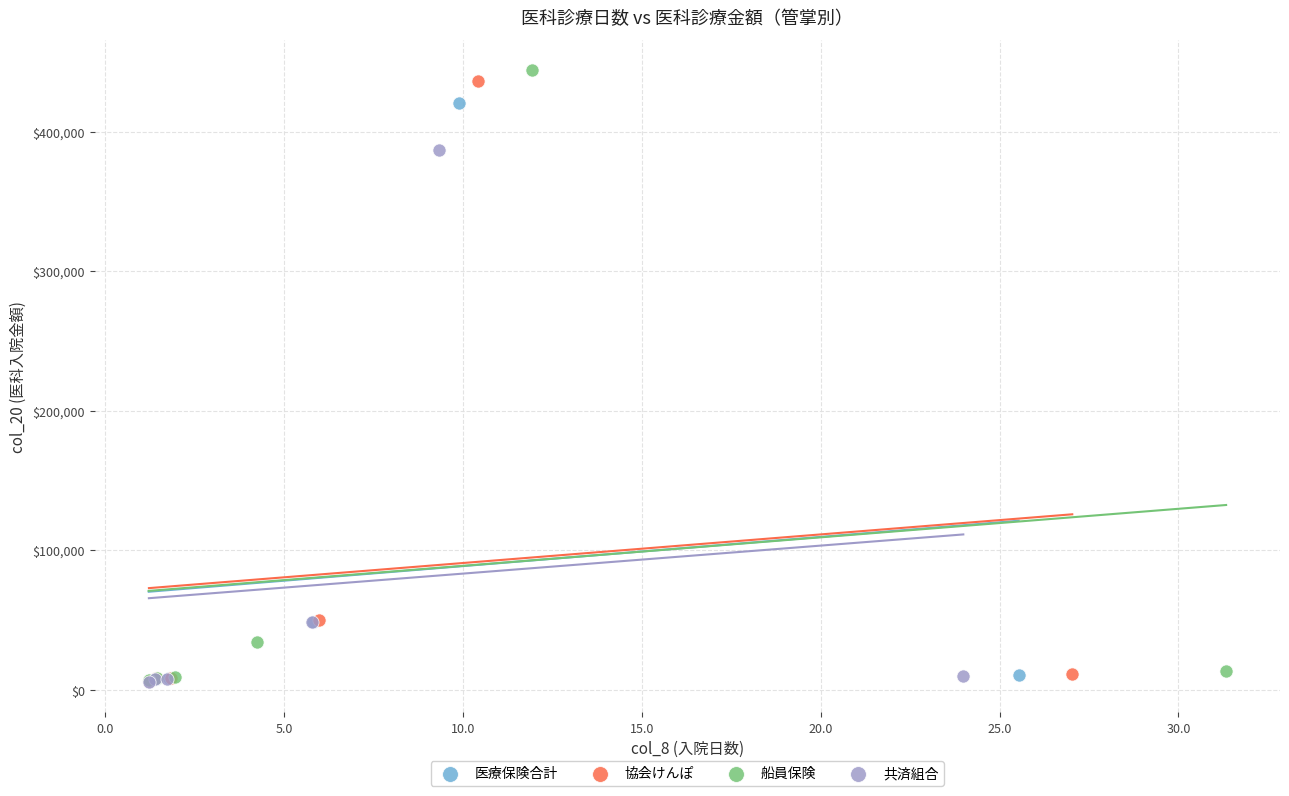

What are all the series names shown in the legend?

医療保険合計, 協会けんぽ, 船員保険, 共済組合